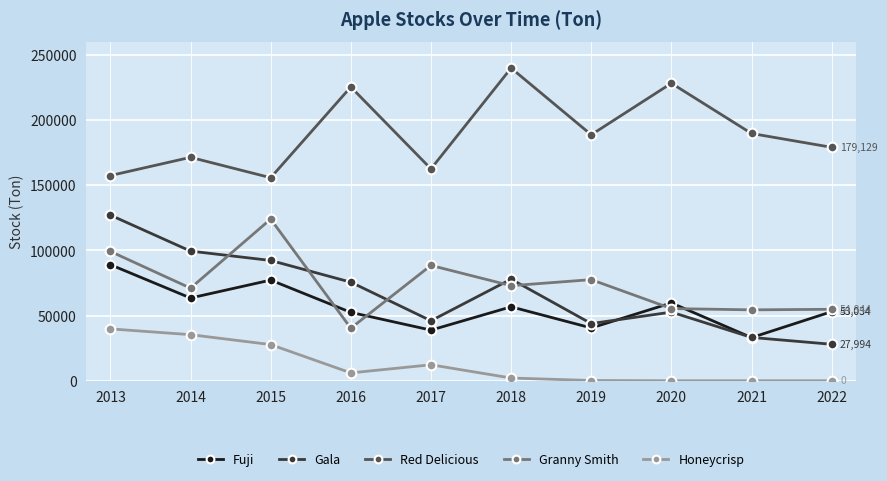

Where is the first local maximum for Gala?

2018